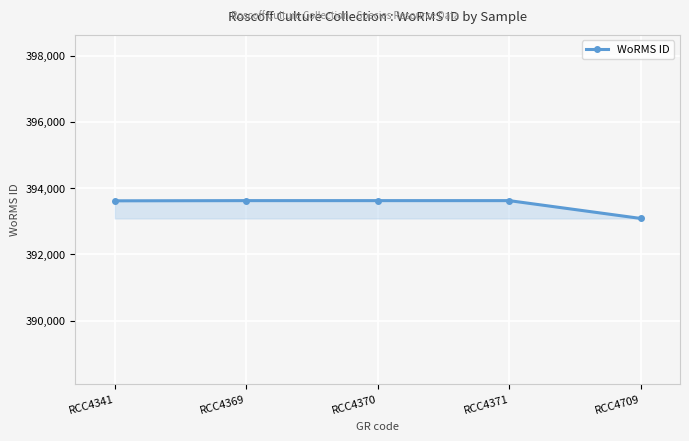

Does the chart have visible grid lines?

Yes